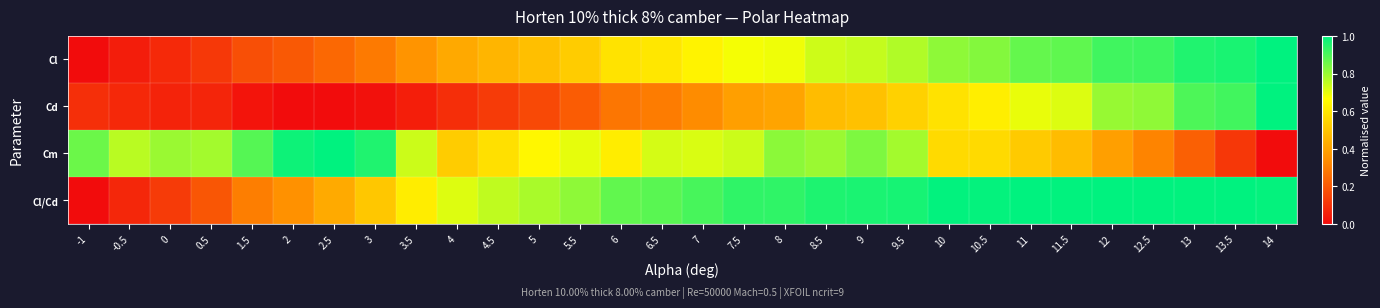

Which series has the largest total across all categories?

Cl/Cd